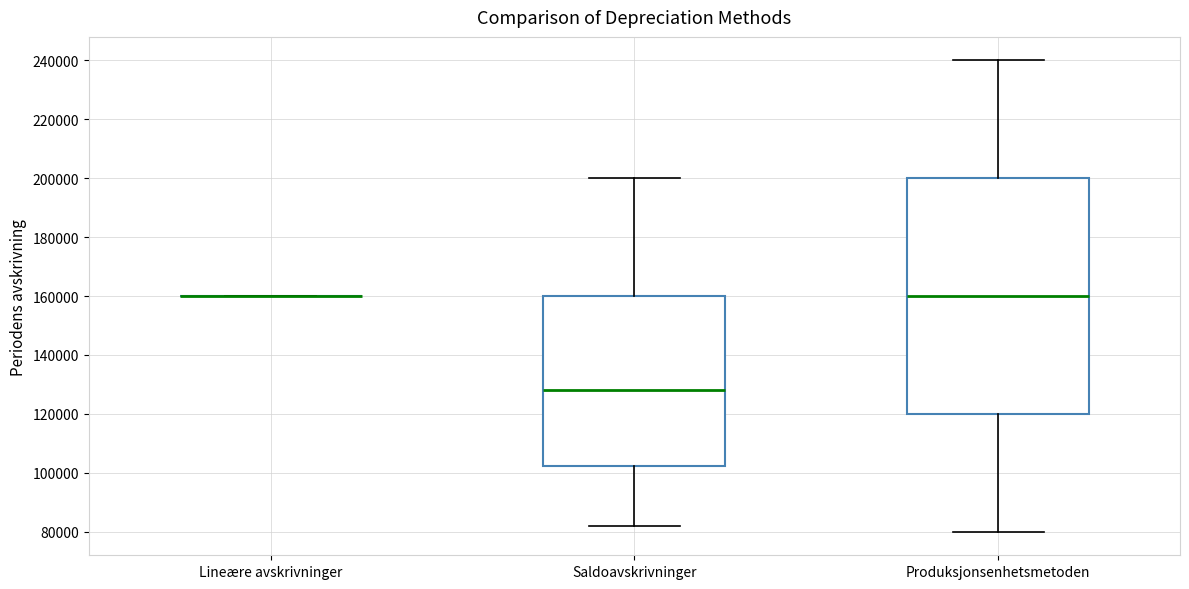

Reading left to right, transcribe this box plot: for each box, give where its median line is, the range the box spans, and where its two whiskers end, as read against the y-axis. The values are not printed on the chart, so give them approximately, as read against the axis.

Lineære avskrivninger: box collapsed to a line at 160000, whiskers 160000 to 160000
Saldoavskrivninger: median 128000, box 102000 to 160000, whiskers 82000 to 200000
Produksjonsenhetsmetoden: median 160000, box 120000 to 200000, whiskers 80000 to 240000